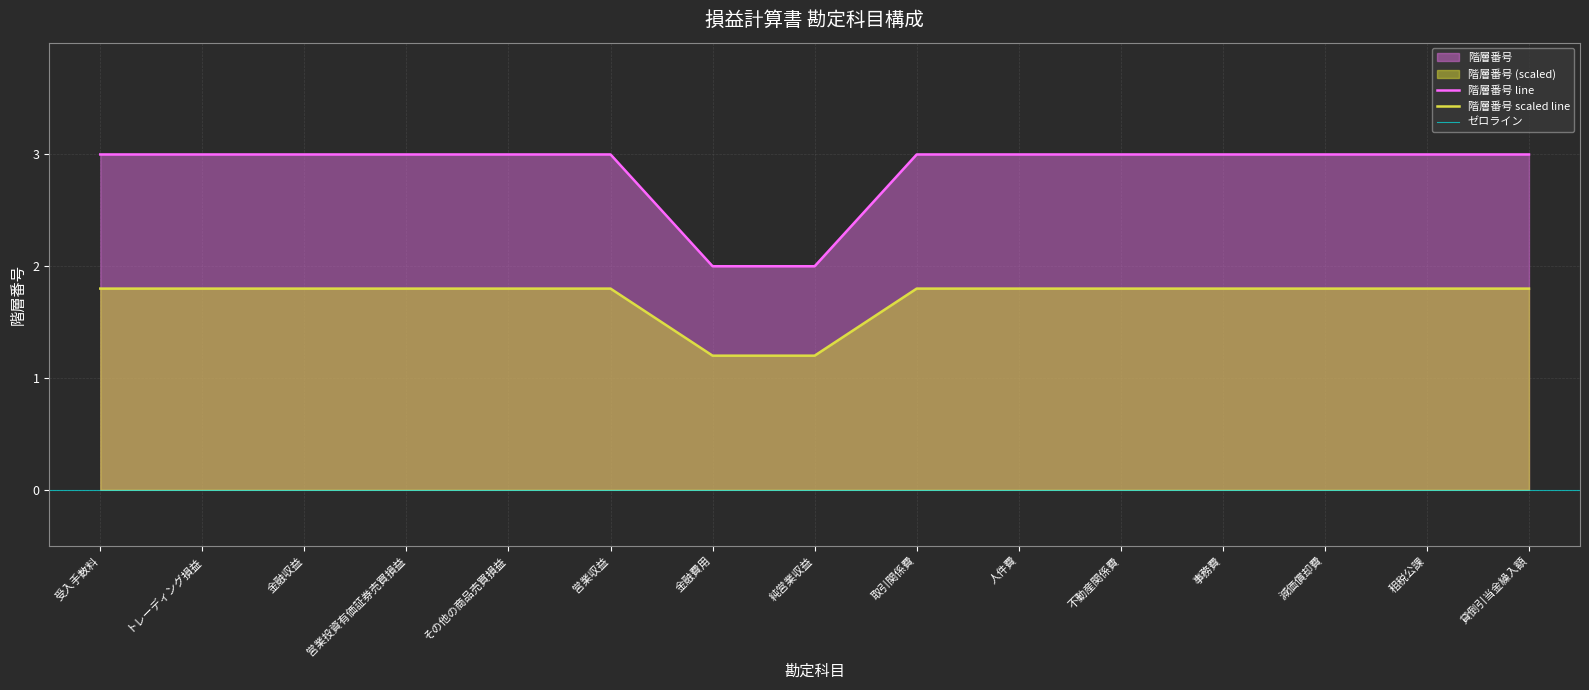

What is the value of the 8th point from the left?

2